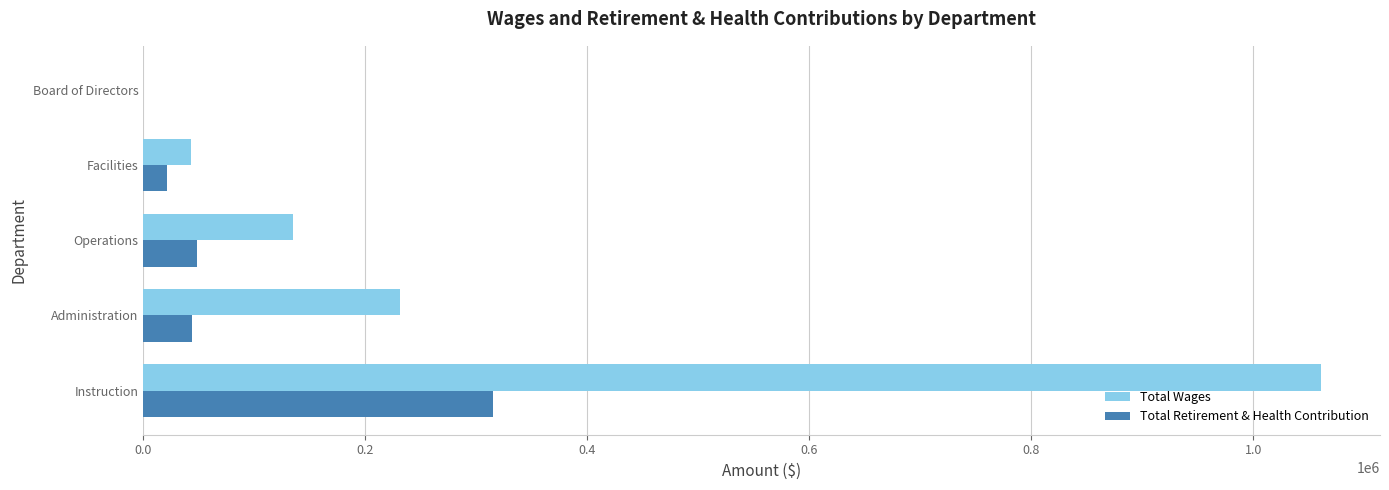

At which label does Total Wages reach its peak?

Instruction